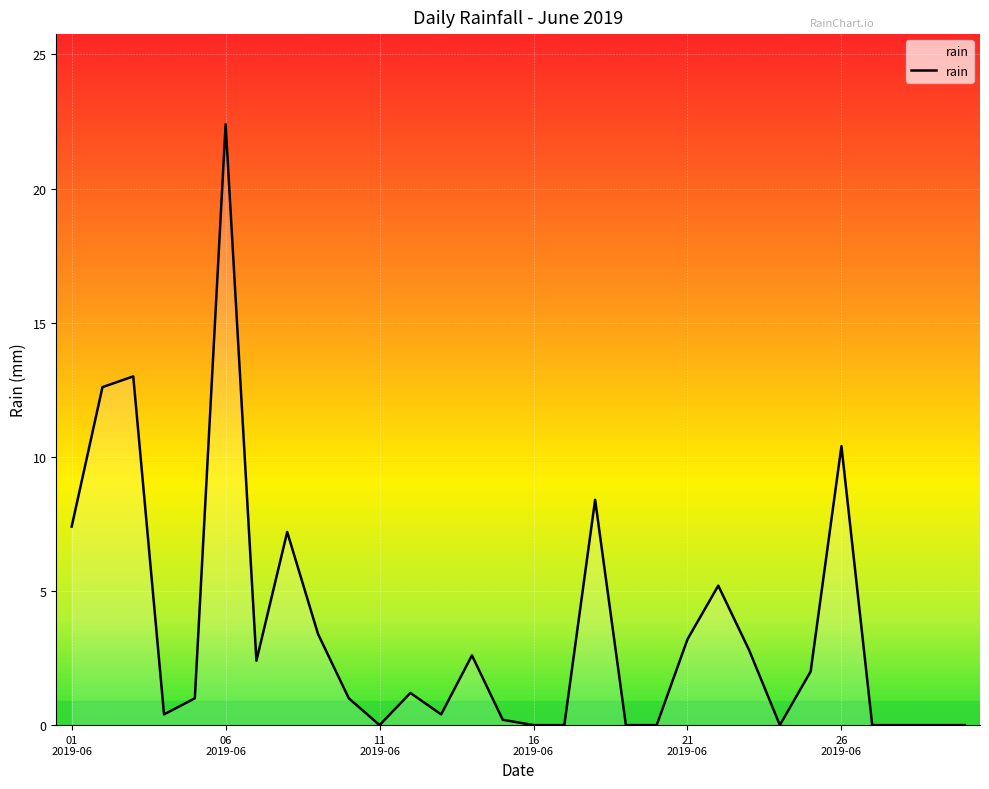

Reading left to right, list all the values displayed in this chart.

7.4	12.6	13.0	0.4	1.0	22.4	2.4	7.2	3.4	1.0	0.0	1.2	0.4	2.6	0.2	0.0	0.0	8.4	0.0	0.0	3.2	5.2	2.8	0.0	2.0	10.4	0.0	0.0	0.0	0.0